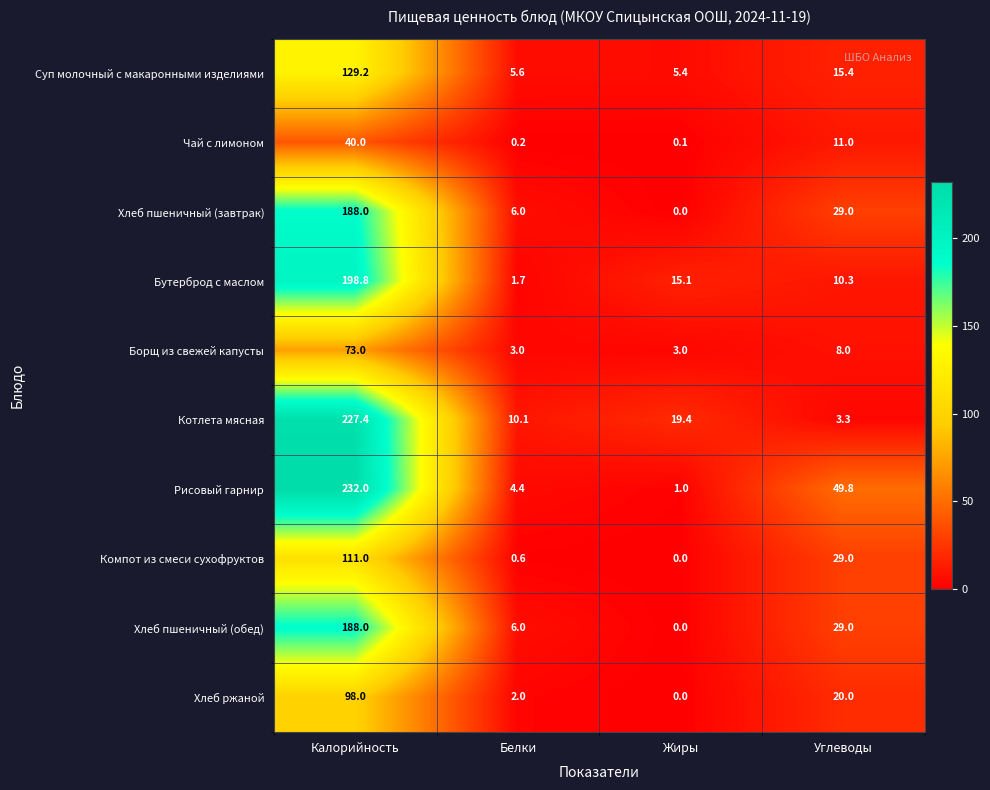

What is the approximate value of Хлеб ржаной at Углеводы?

20.0